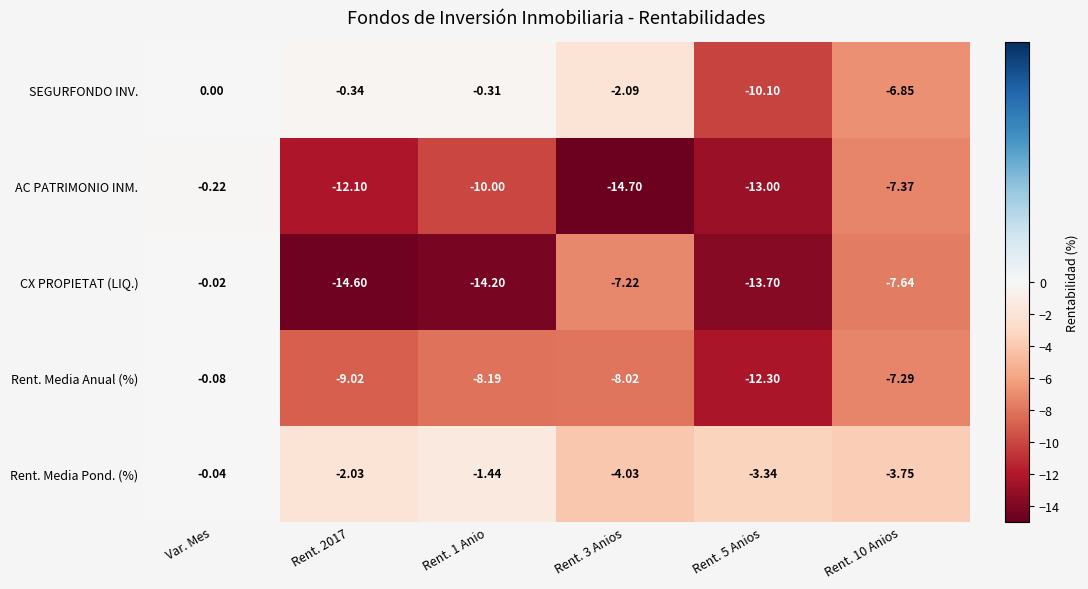

Which series has the widest spread of values?

CX PROPIETAT (LIQ.)